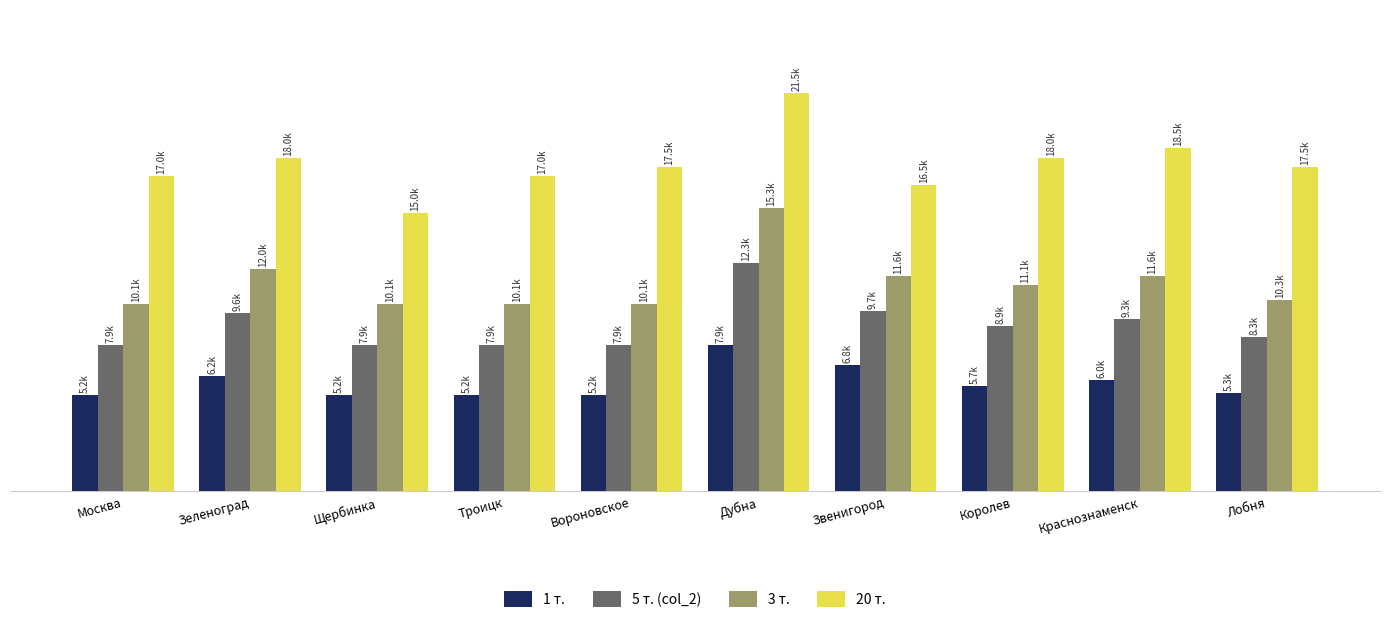

Where does the 3 т. series first go above 11100?

Зеленоград